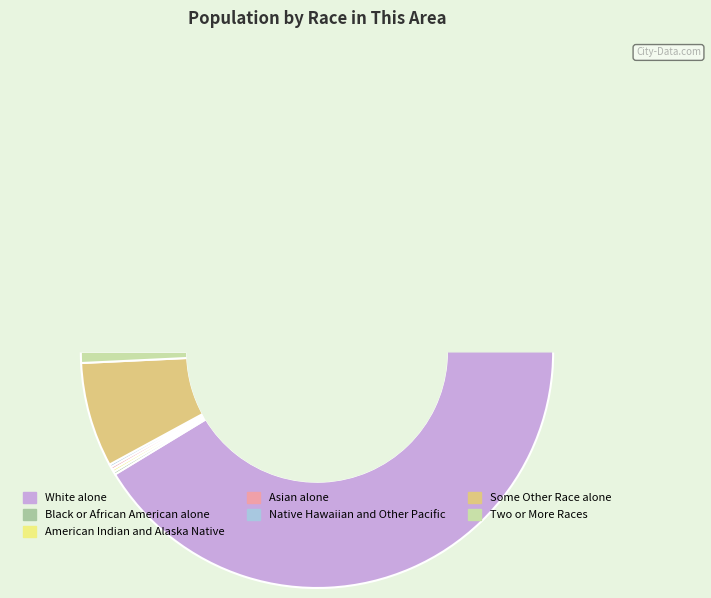

Is there a majority slice in this chart?

Yes